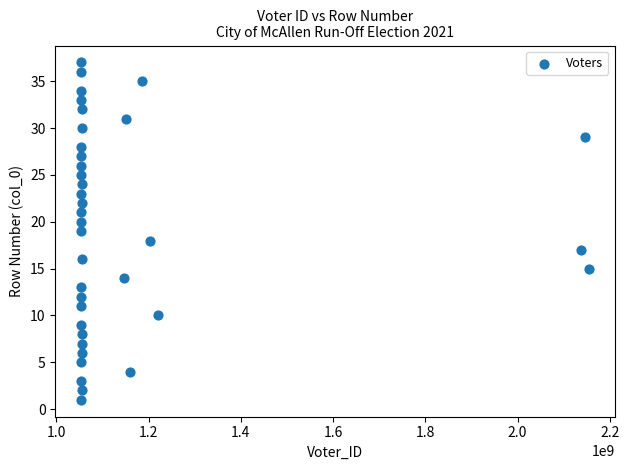

What is the range of X values (max minus min)?

1102227792